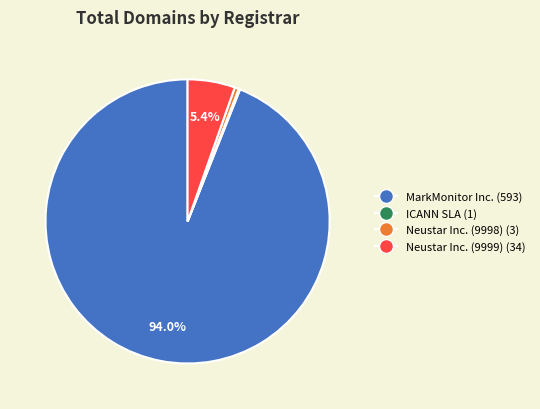

Between Neustar Inc. (9999) (34) and Neustar Inc. (9998) (3), which is larger?

Neustar Inc. (9999) (34)